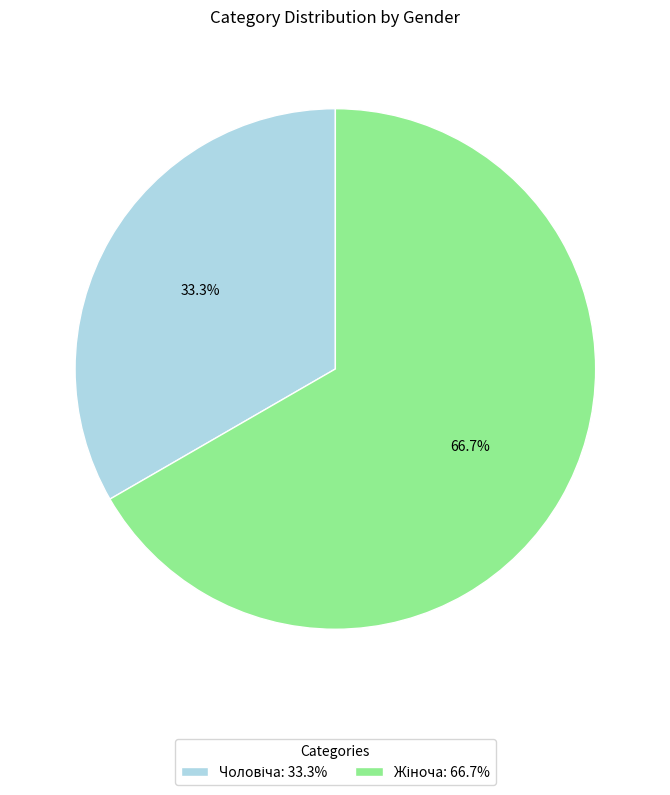

Is there any slice that represents more than half of the pie?

Yes